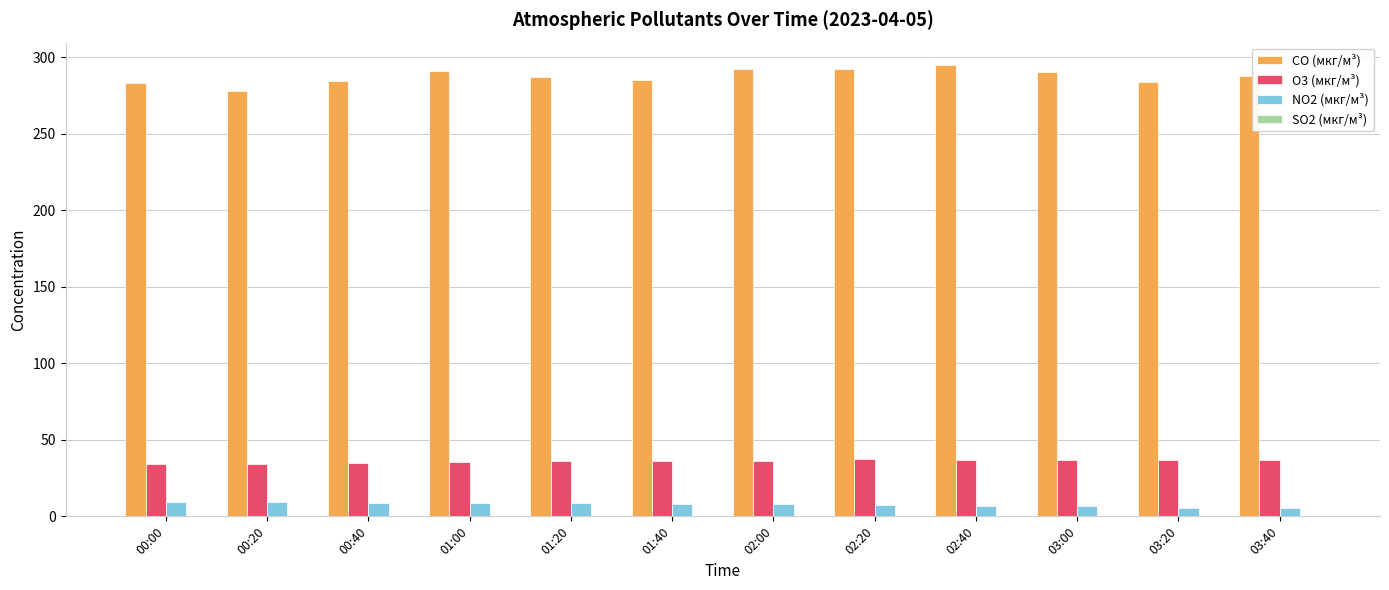

Which series has the largest total across all categories?

CO (мкг/м³)